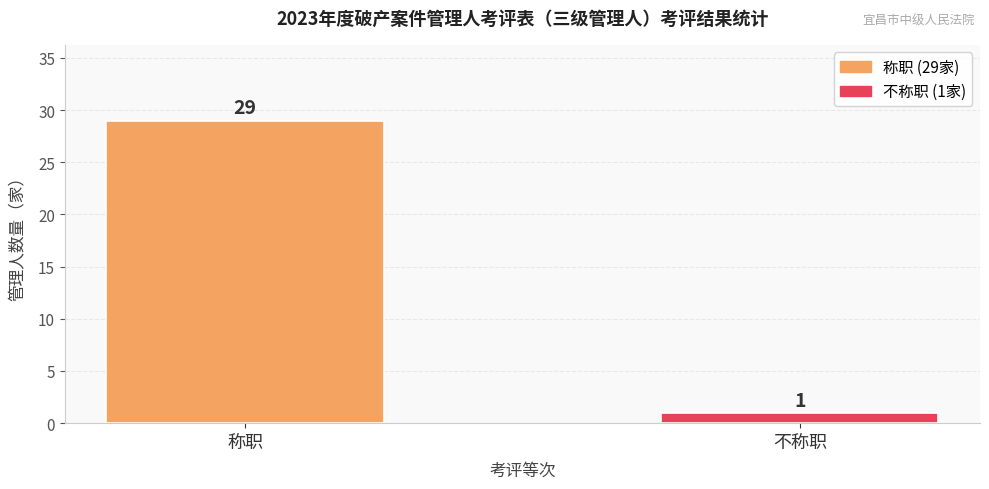

How many distinct data groups are displayed?

1